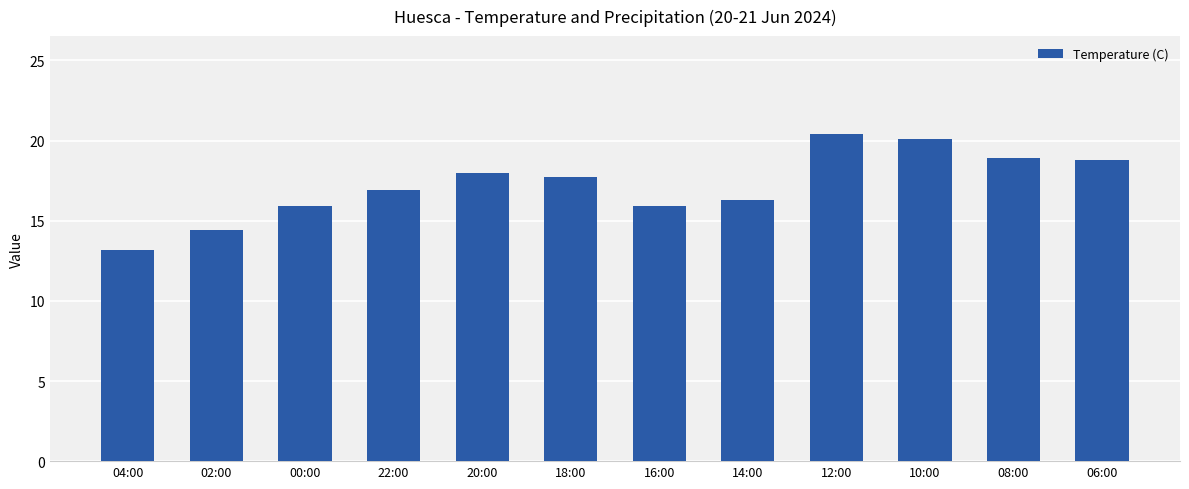

What is the ratio of the value at 18:00 to the value at 02:00?

1.2